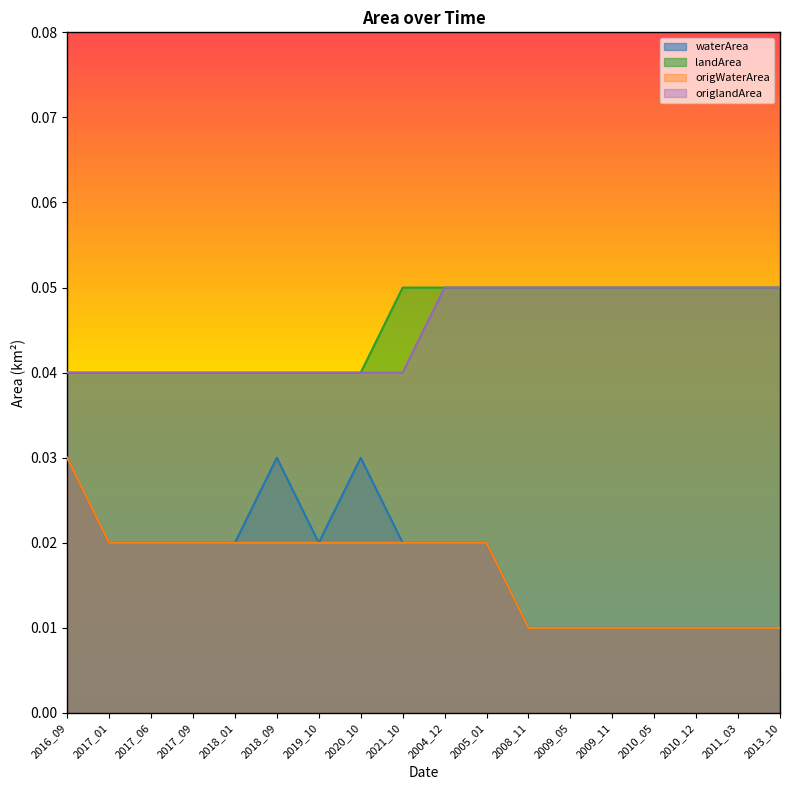

The value of waterArea at 2021_10 is 0.0. True or false?

False